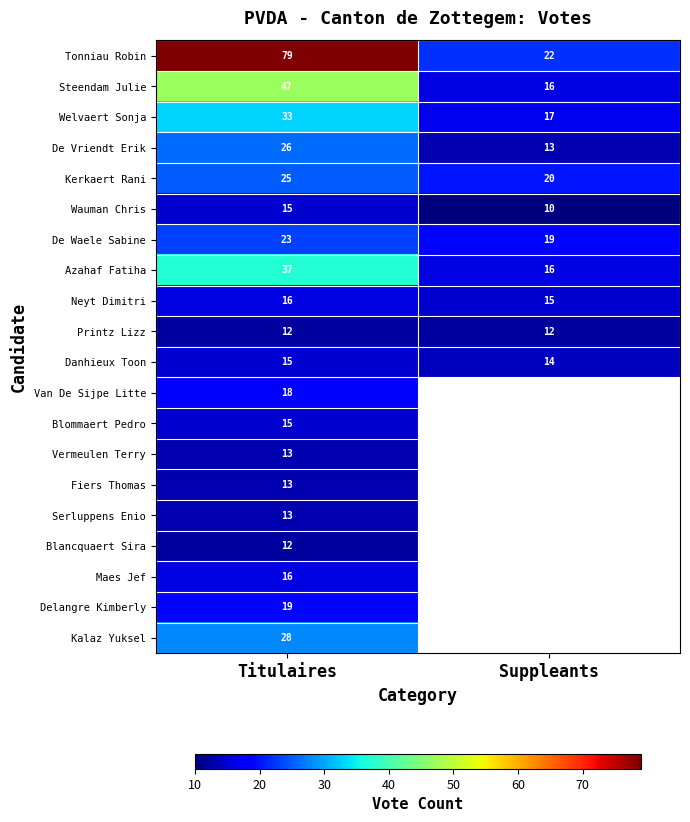

What is the average value of the Welvaert Sonja series?

25